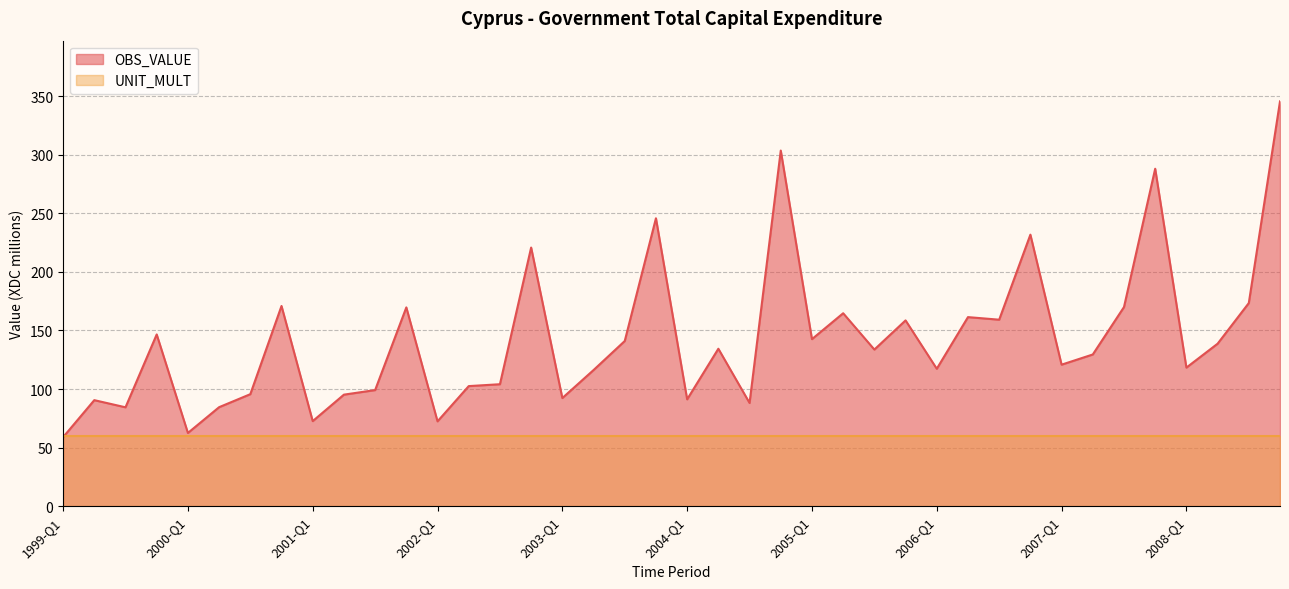

Which label corresponds to the smallest value in the chart?

1999-Q1